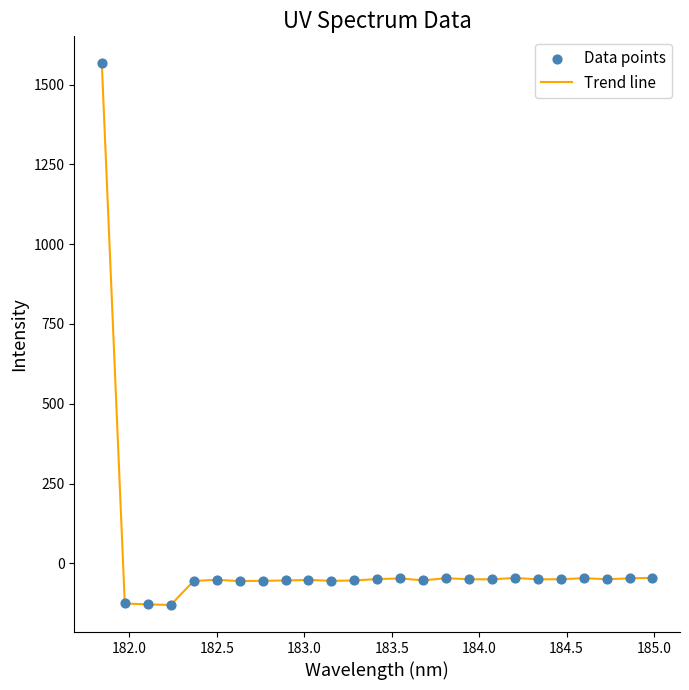

What is the minimum value shown in the chart?

-130.1